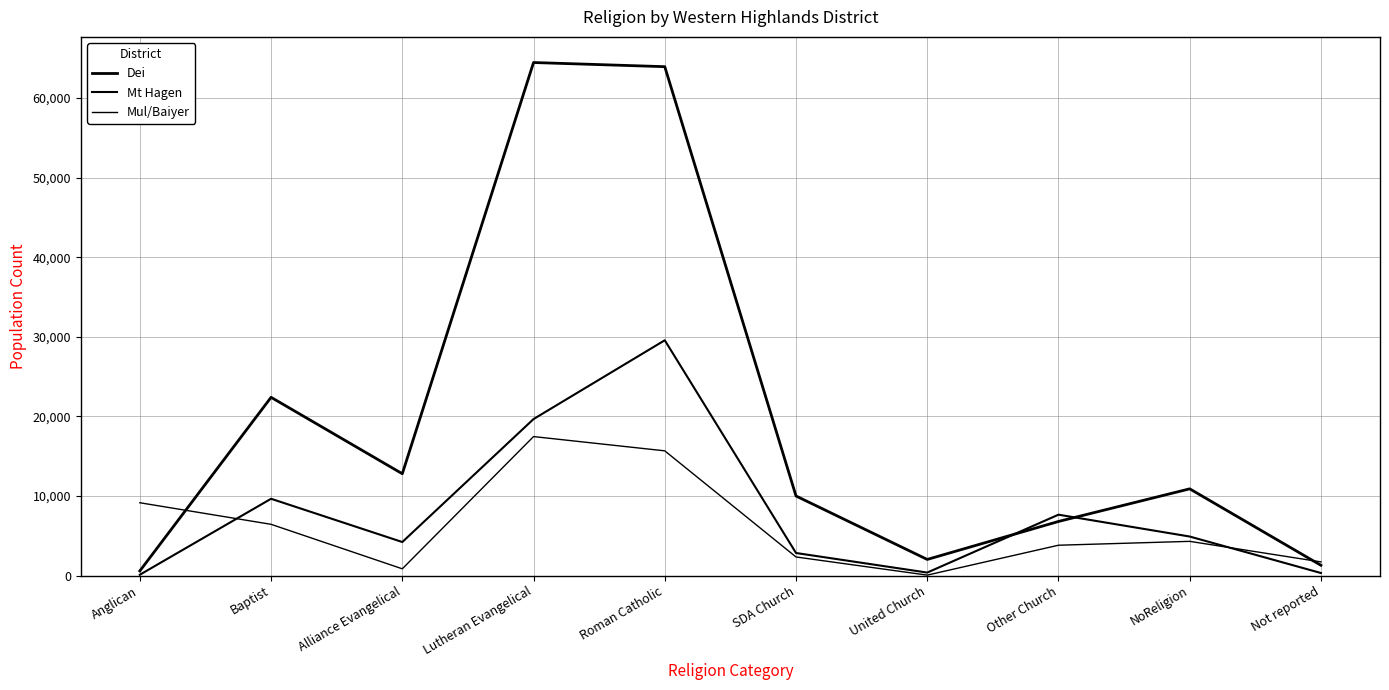

List the series in order of their peak value, highest first.

Dei, Mt Hagen, Mul/Baiyer